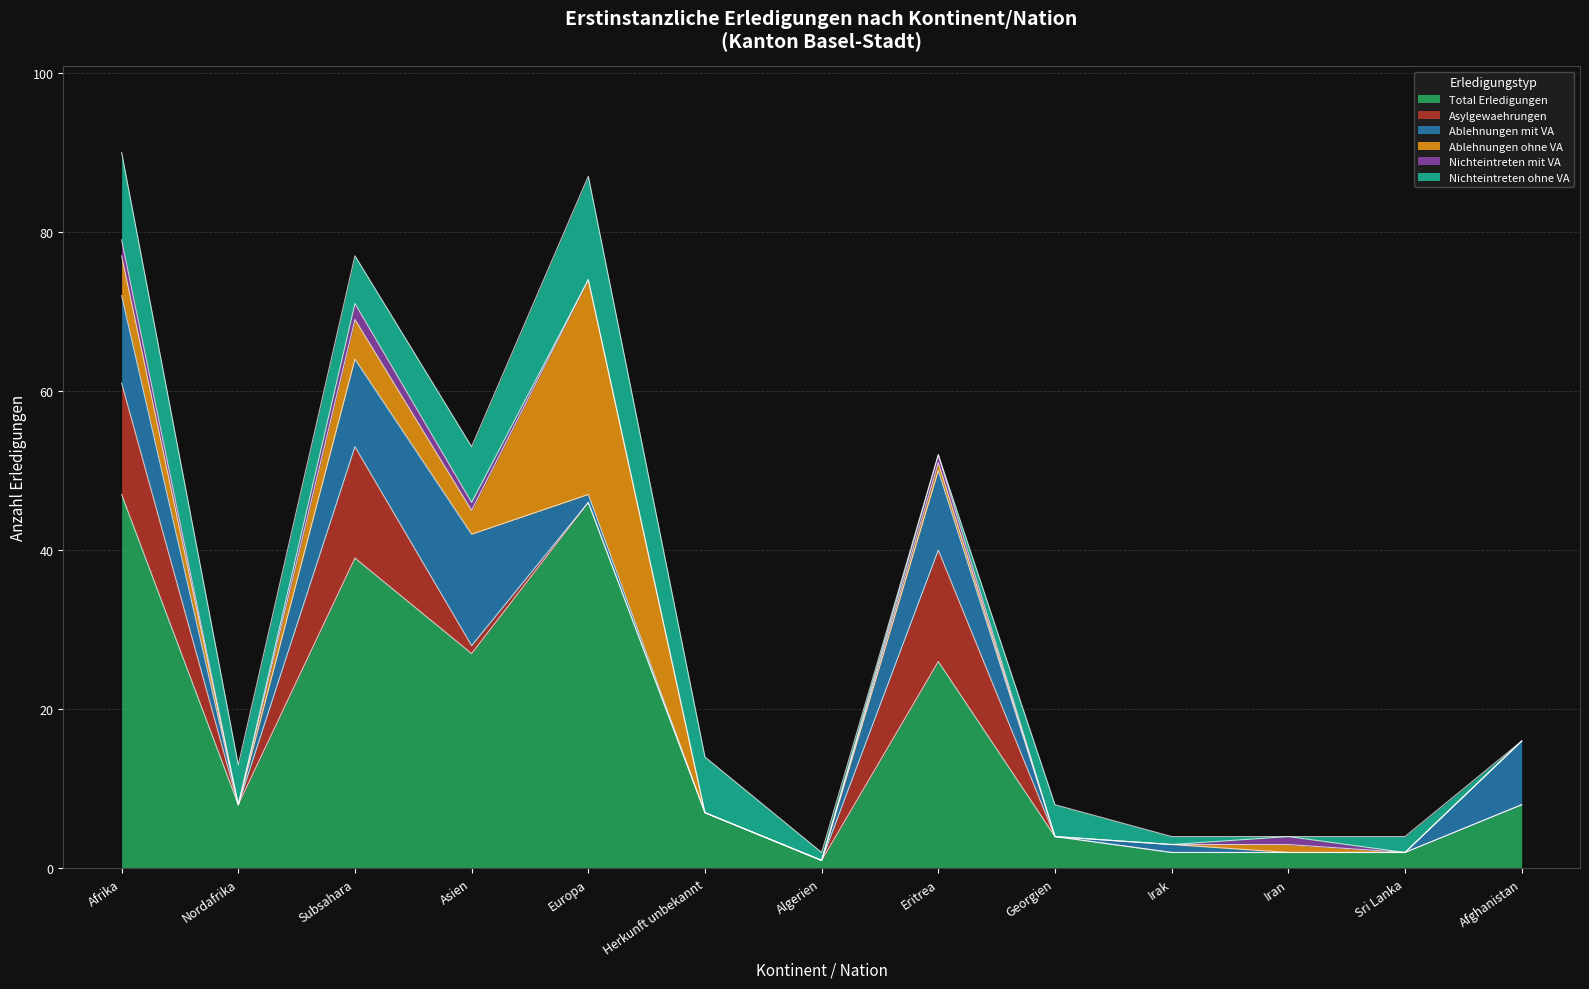

How many Nichteintreten mit VA values are between 0 and 1?

11